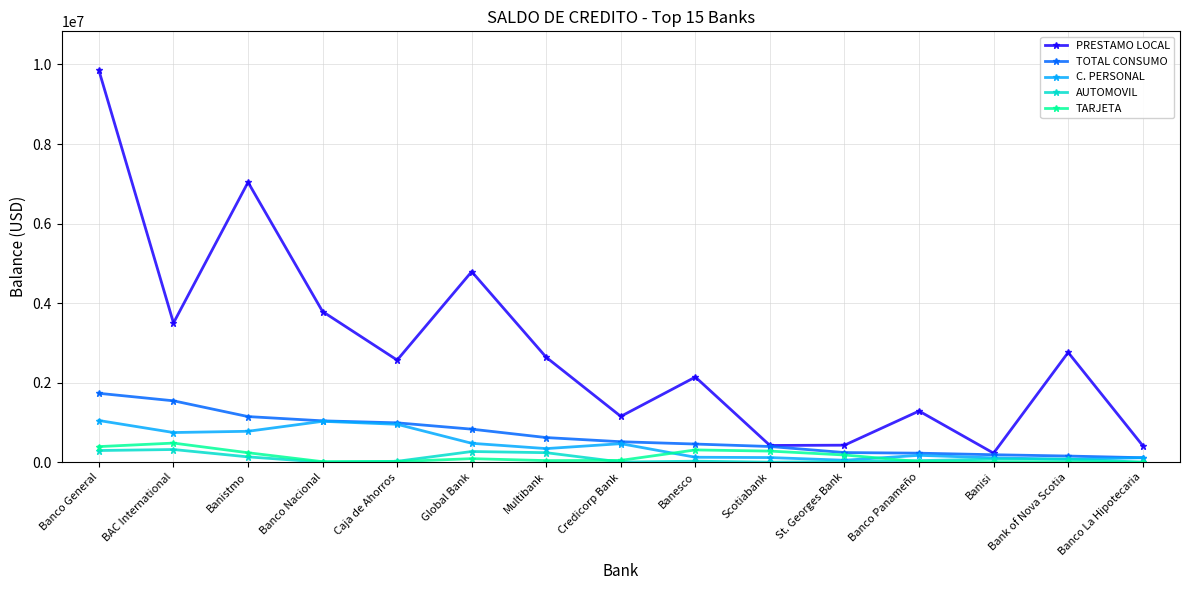

The C. PERSONAL series shows 1237596.3 at BAC International. True or false?

False